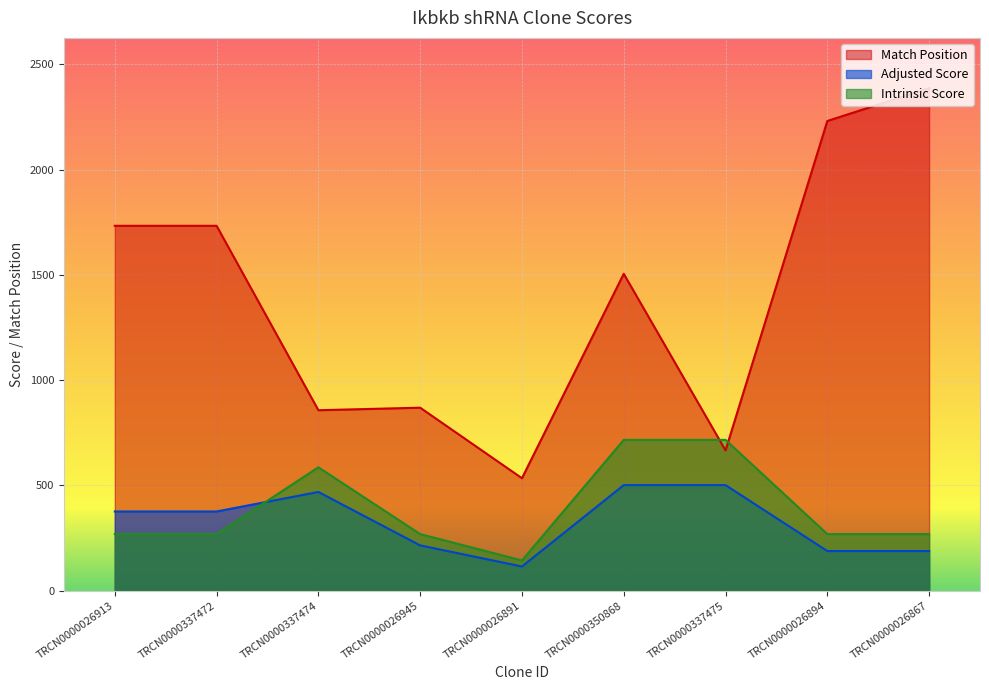

Count the number of data series in this chart.

3